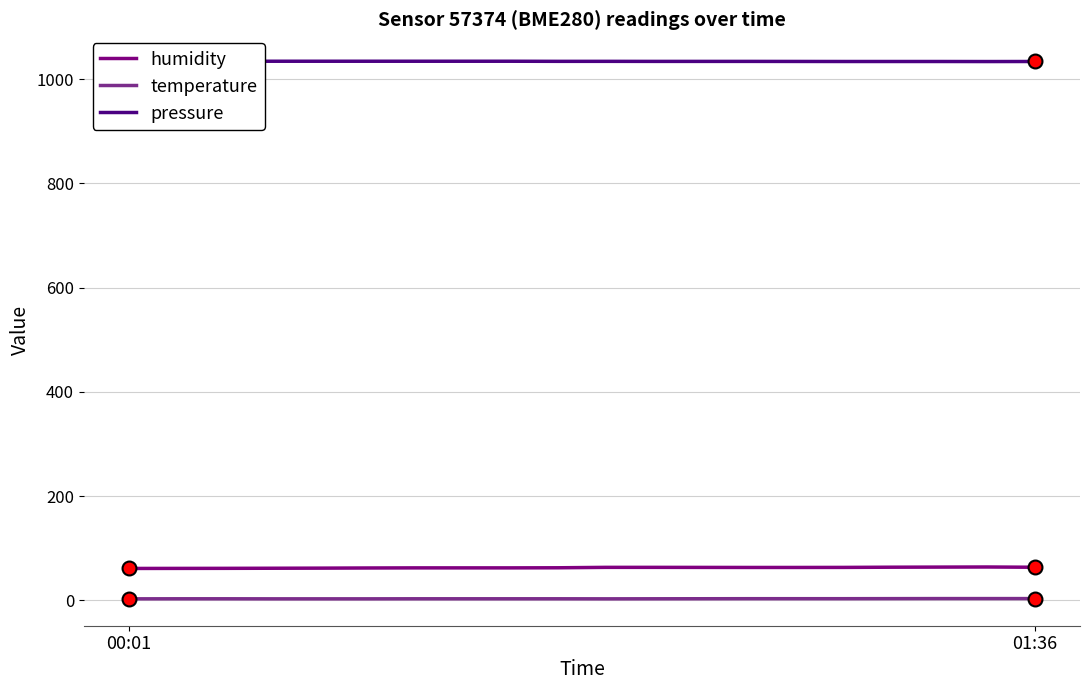

What is the highest value of the humidity series?

64.1